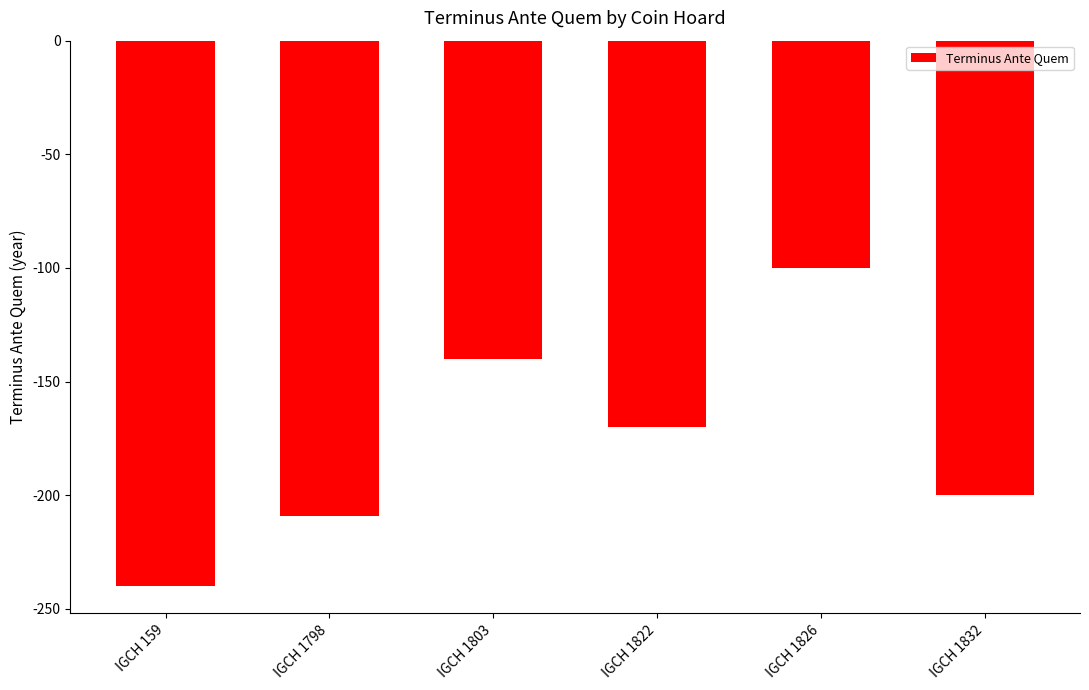

What is the value of the 1st bar from the left?

-240